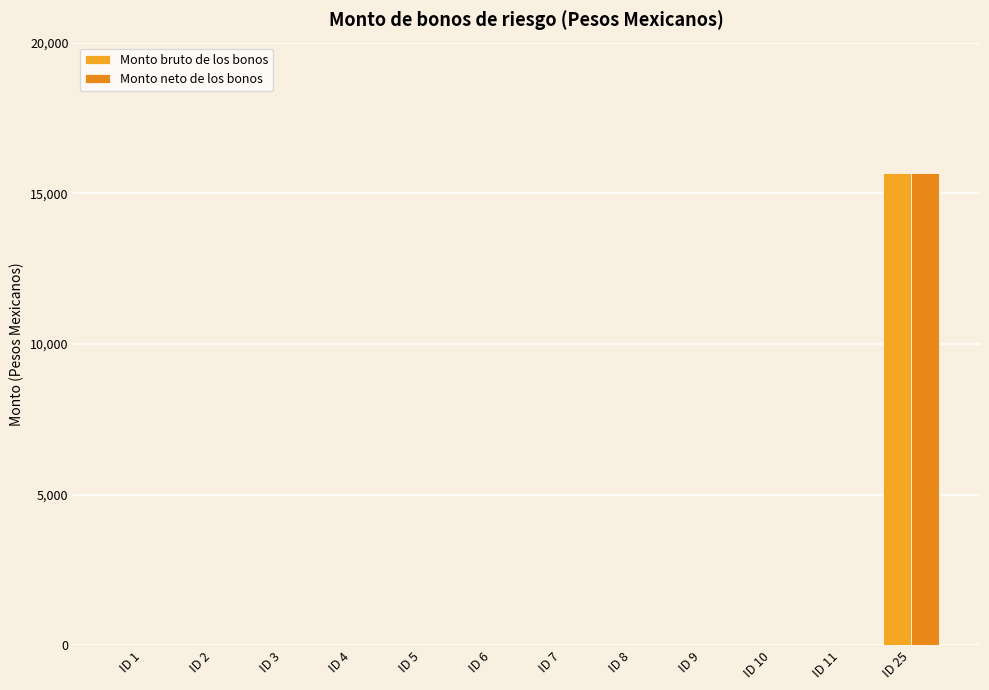

The value of Monto bruto de los bonos at ID 25 is 15660. True or false?

True